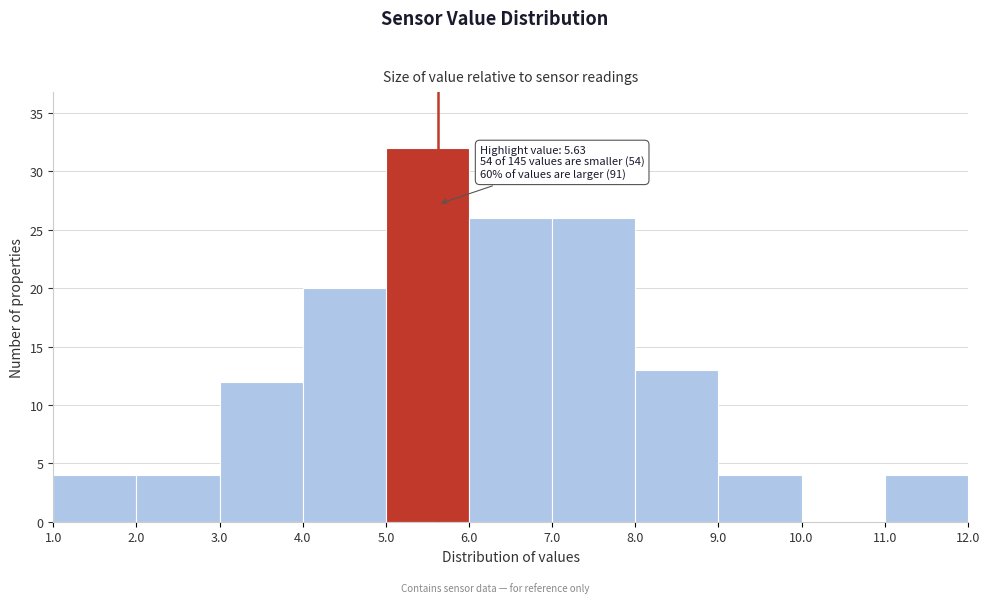

Over which range of the x-axis is the bar tallest?

5.0 to 6.0